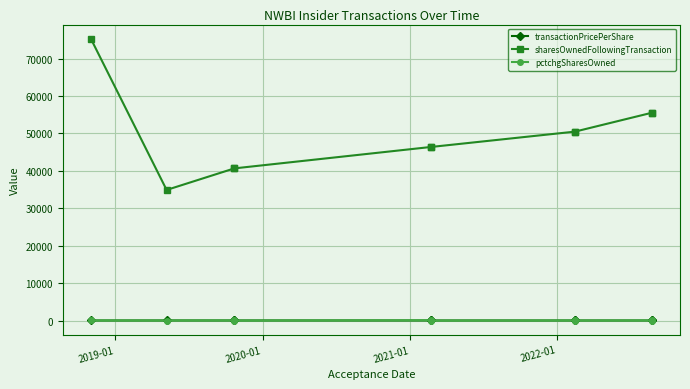

List the series in order of their peak value, lowest first.

transactionPricePerShare, pctchgSharesOwned, sharesOwnedFollowingTransaction